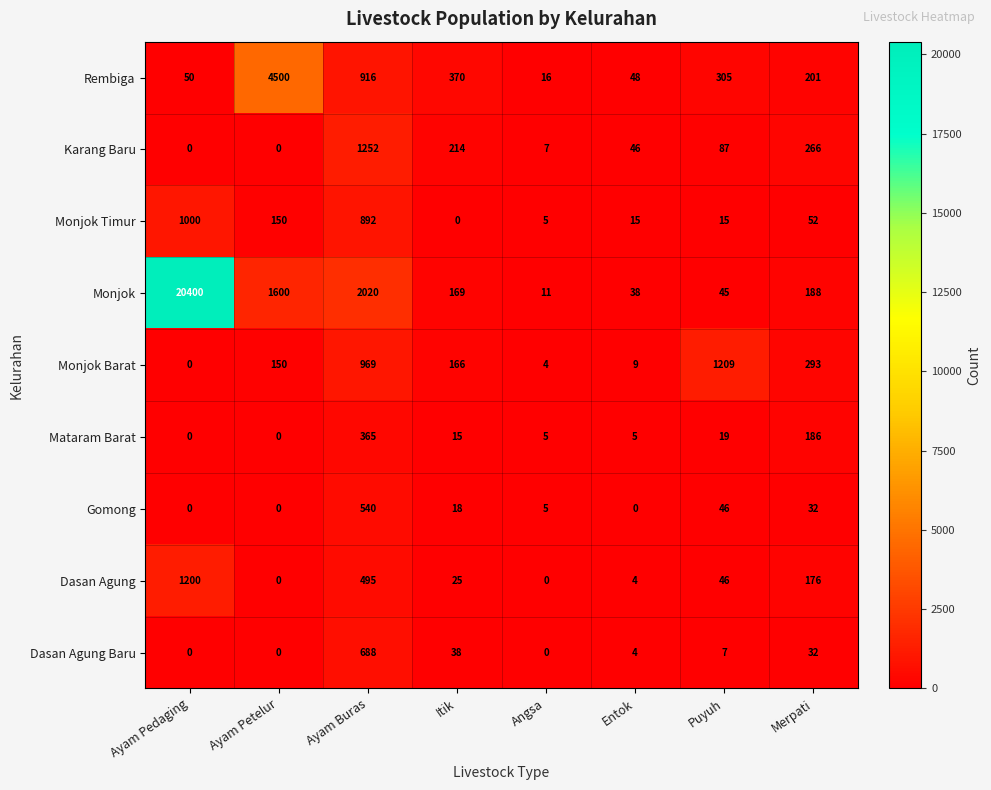

What is the sum of the Monjok Timur values at Merpati and Entok?

67